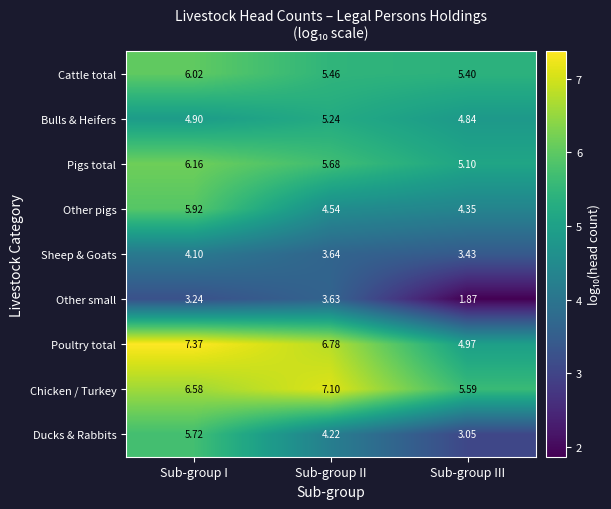

Which series has the largest total across all categories?

Chicken / Turkey